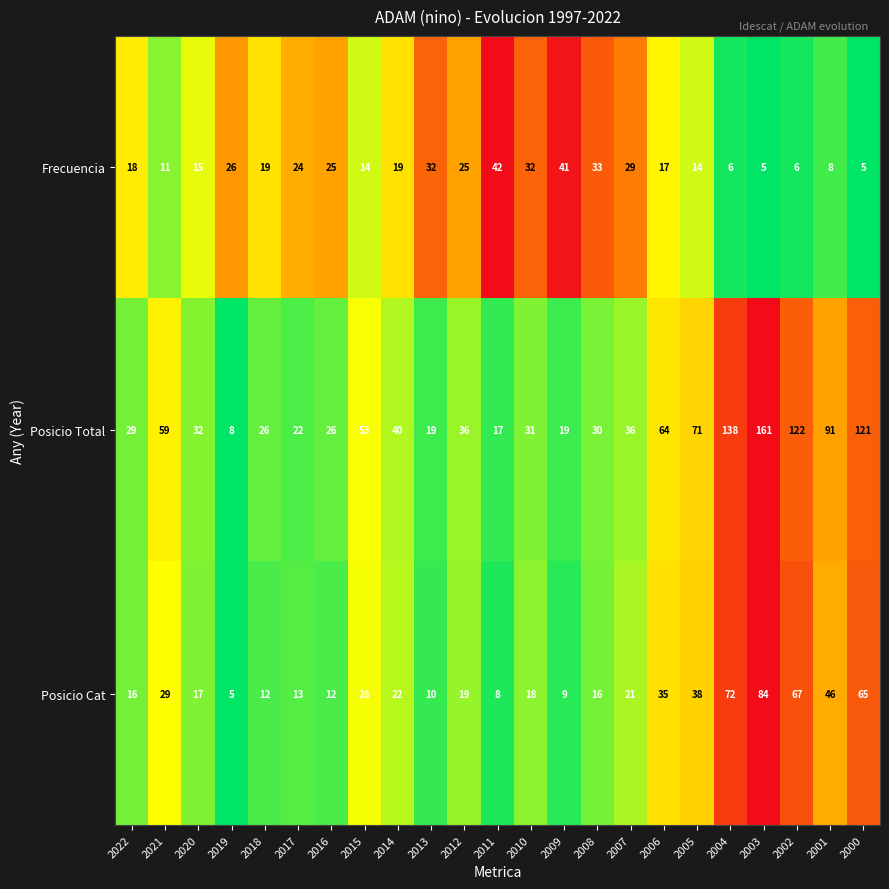

What is the minimum value for Posicio Total?

8